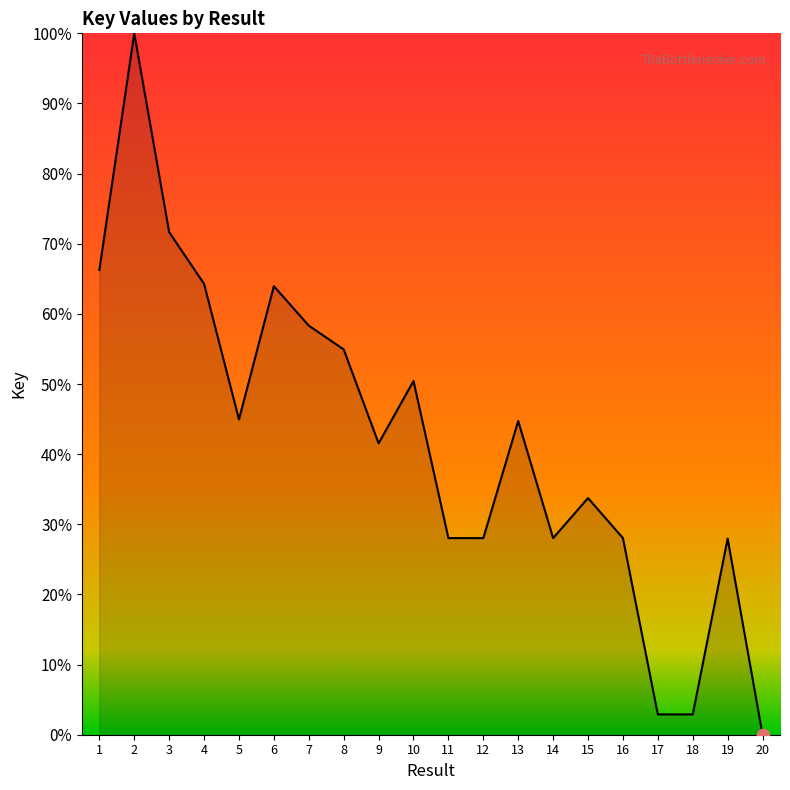

What is the ratio of the value at 7 to the value at 10?

1.2